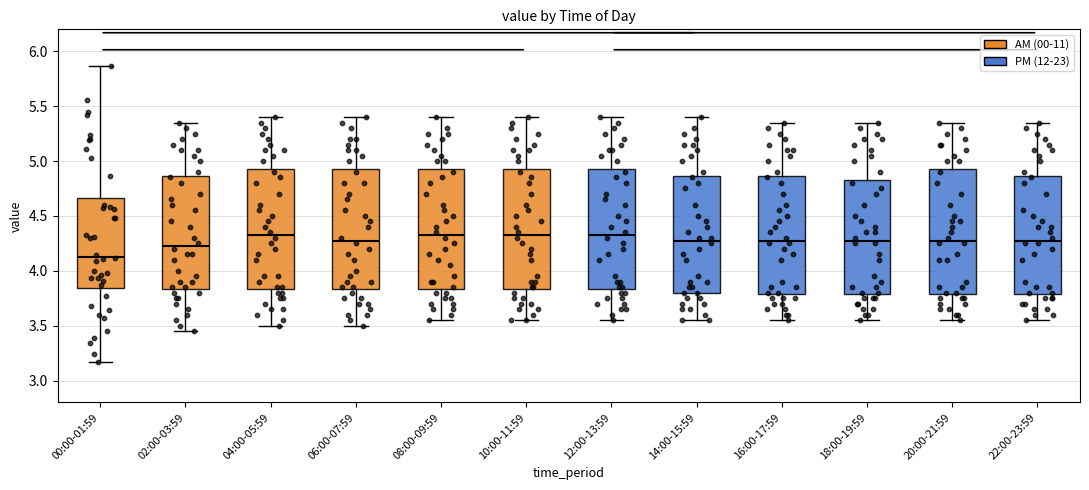

Where does the median line of the box for 16:00-17:59 sit on the y-axis? The values are not printed on the chart, so give them approximately, as read against the axis.

4.30